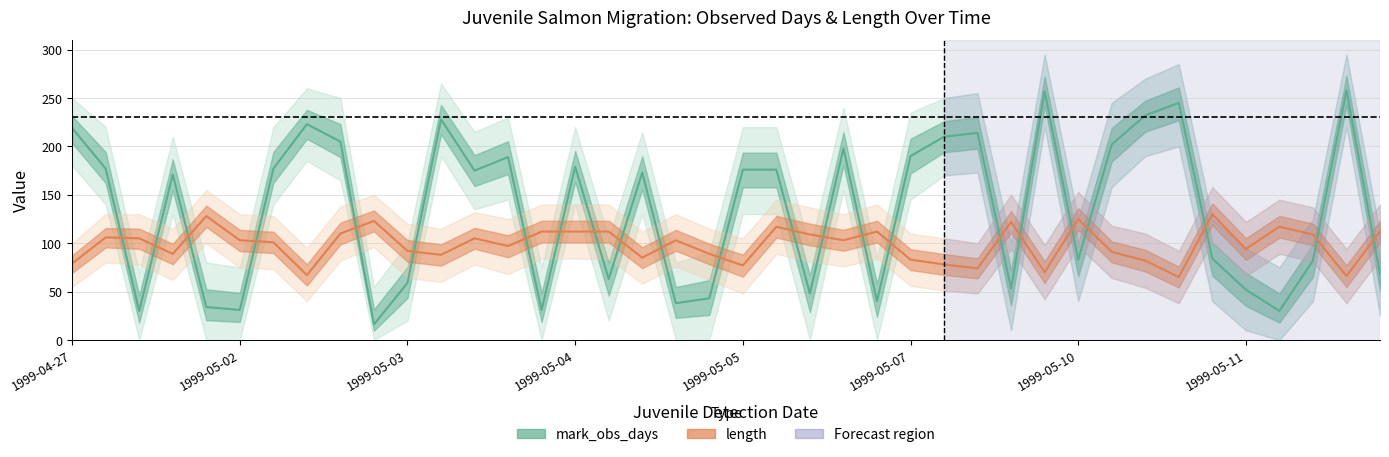

What value does the mark_obs_days (mean) series have at 1999-05-03?

59